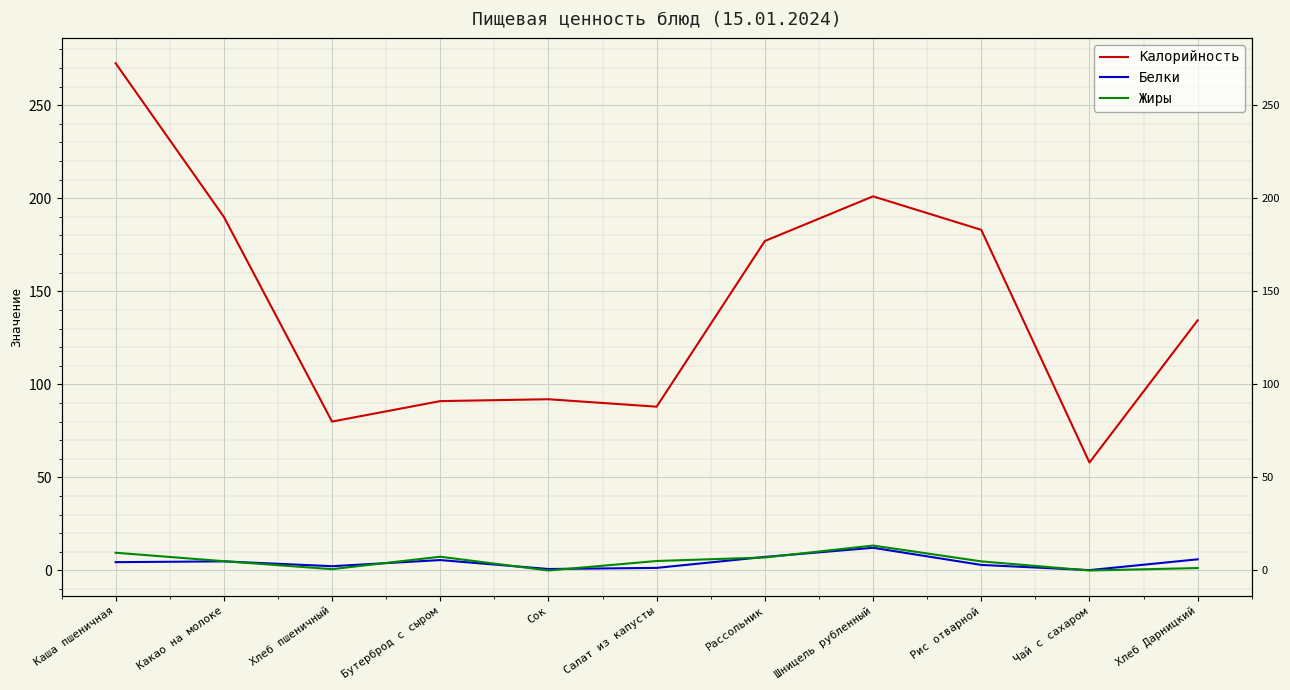

True or false: Калорийность and Белки cross at least once.

False